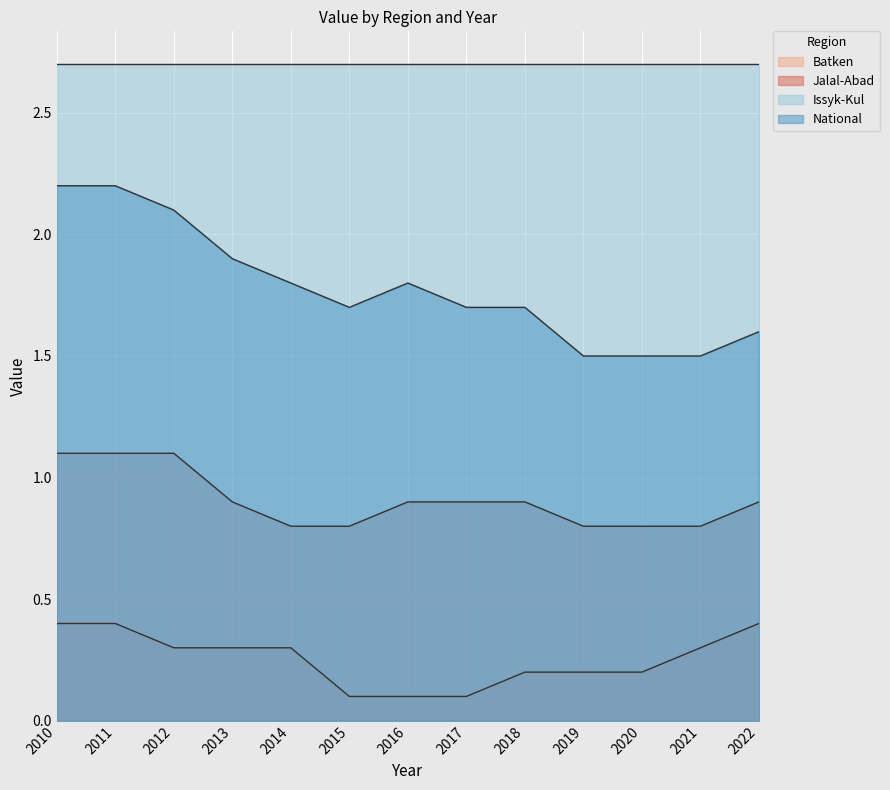

Between 2012 and 2016, which series saw the biggest shift?

National